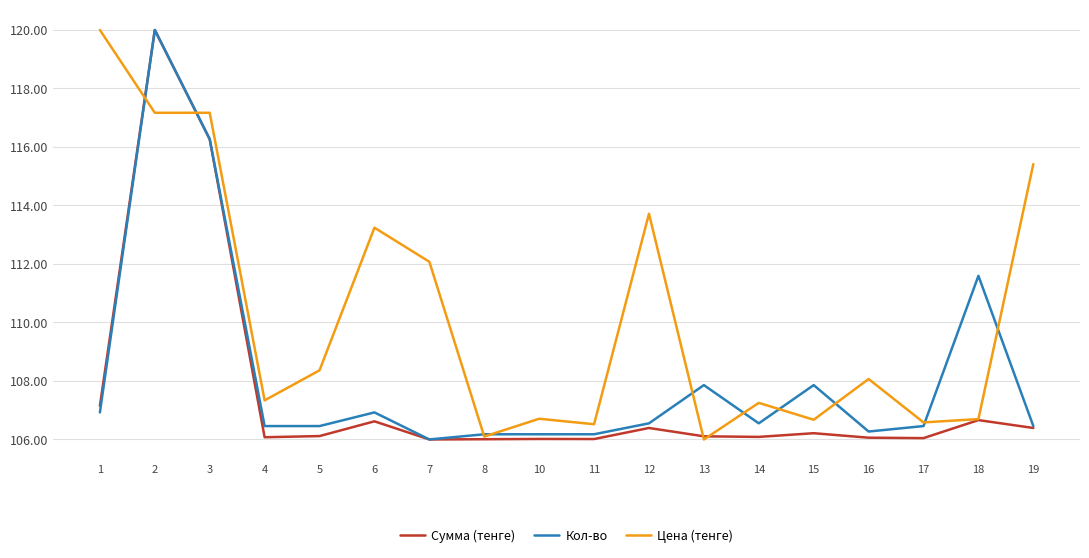

What is the spread (max minus min) of values at 2?

2.8